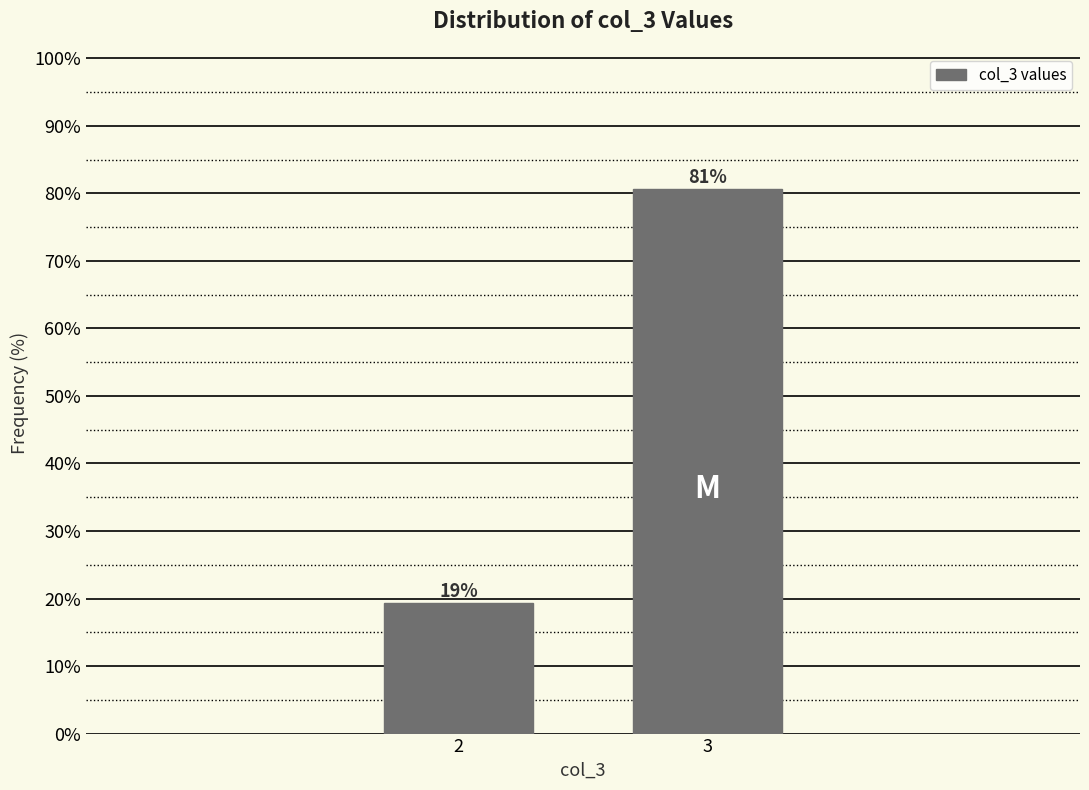

What is the average value?

50.0